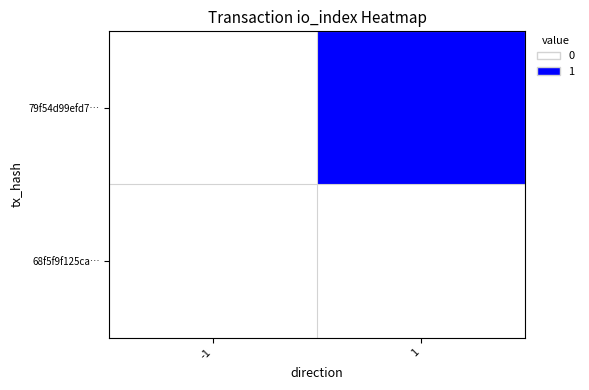

At how many categories does at least one series exceed 0?

1